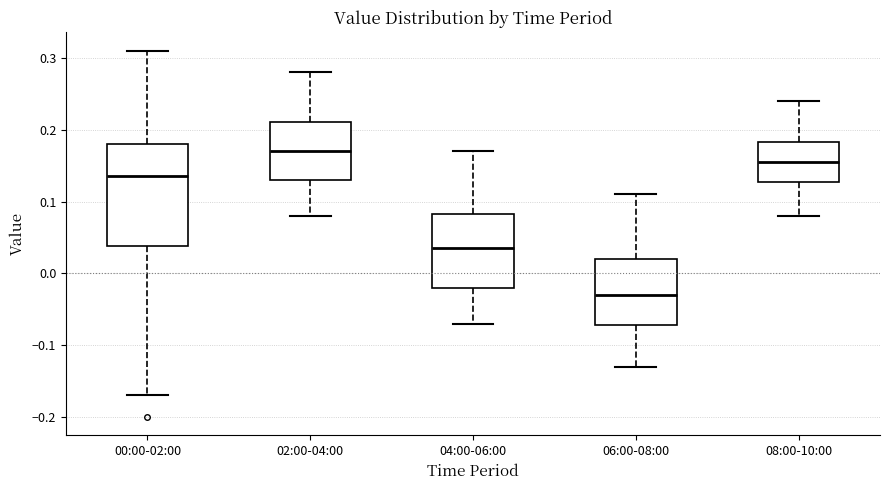

Where is the lower edge of the box for 02:00-04:00 on the y-axis? The values are not printed on the chart, so give them approximately, as read against the axis.

0.13